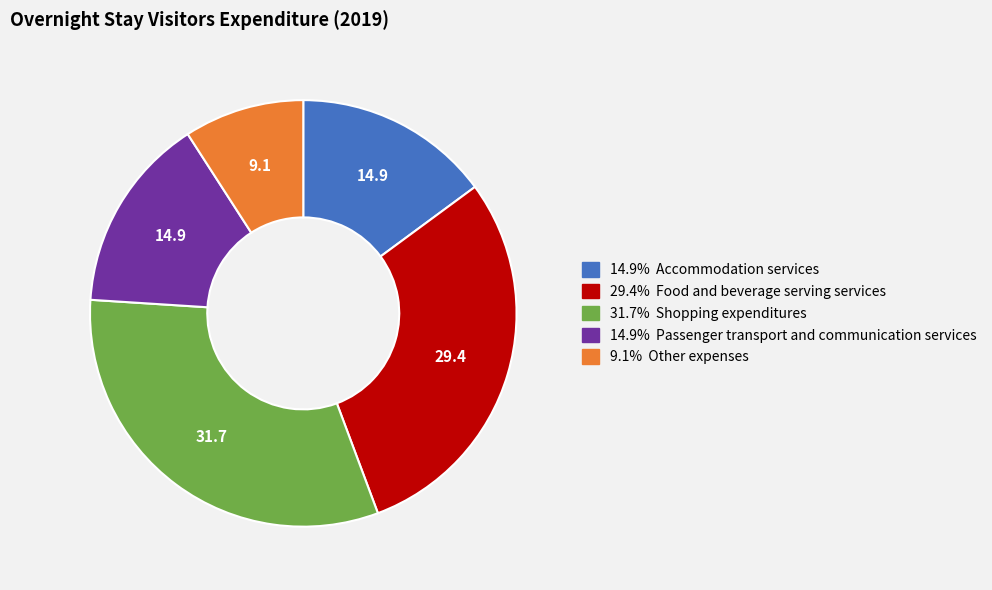

Count the number of slices in the pie.

5